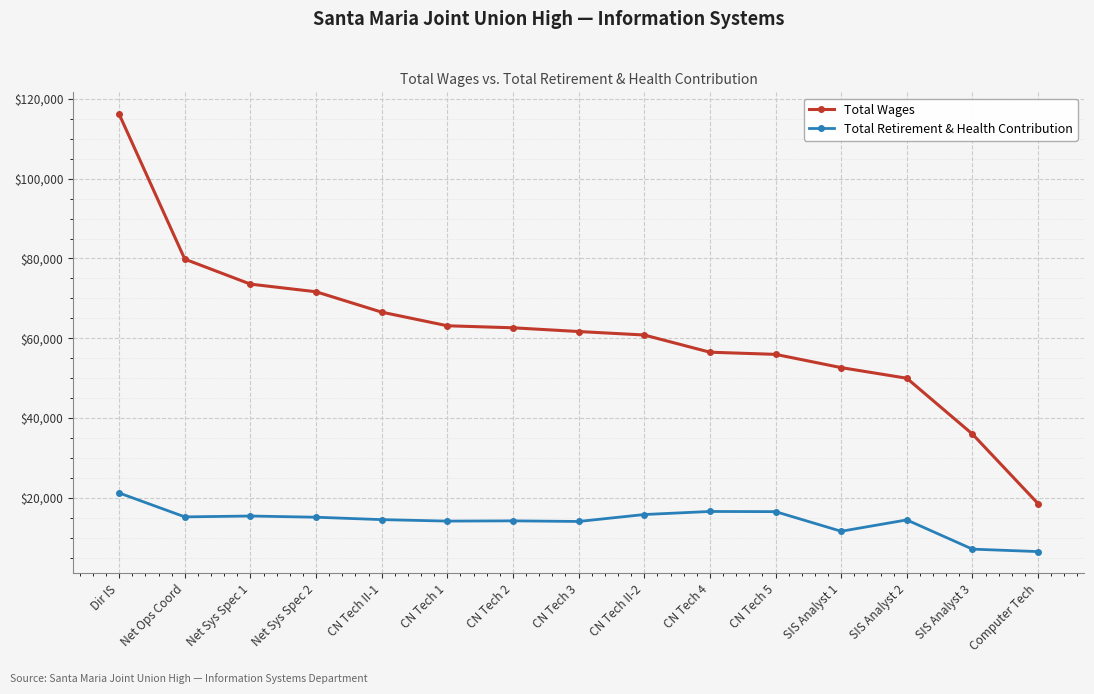

At CN Tech II-1, list the series in order from largest to smallest.

Total Wages, Total Retirement & Health Contribution